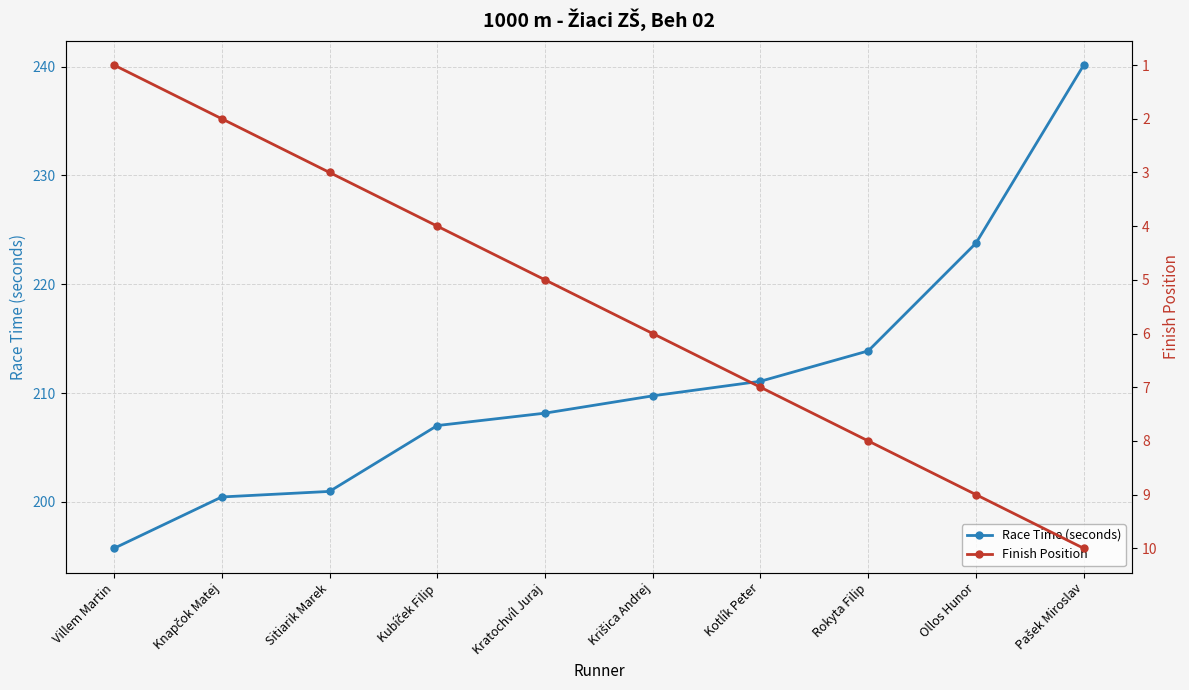

What is the average value of the Finish Position series?

5.5